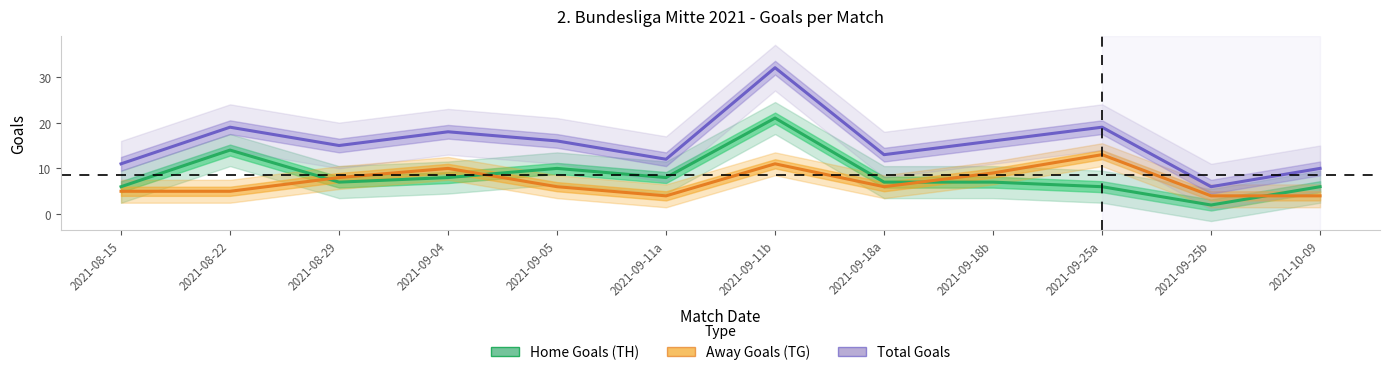

Between 2021-08-22 and 2021-09-04, which is larger?

2021-08-22